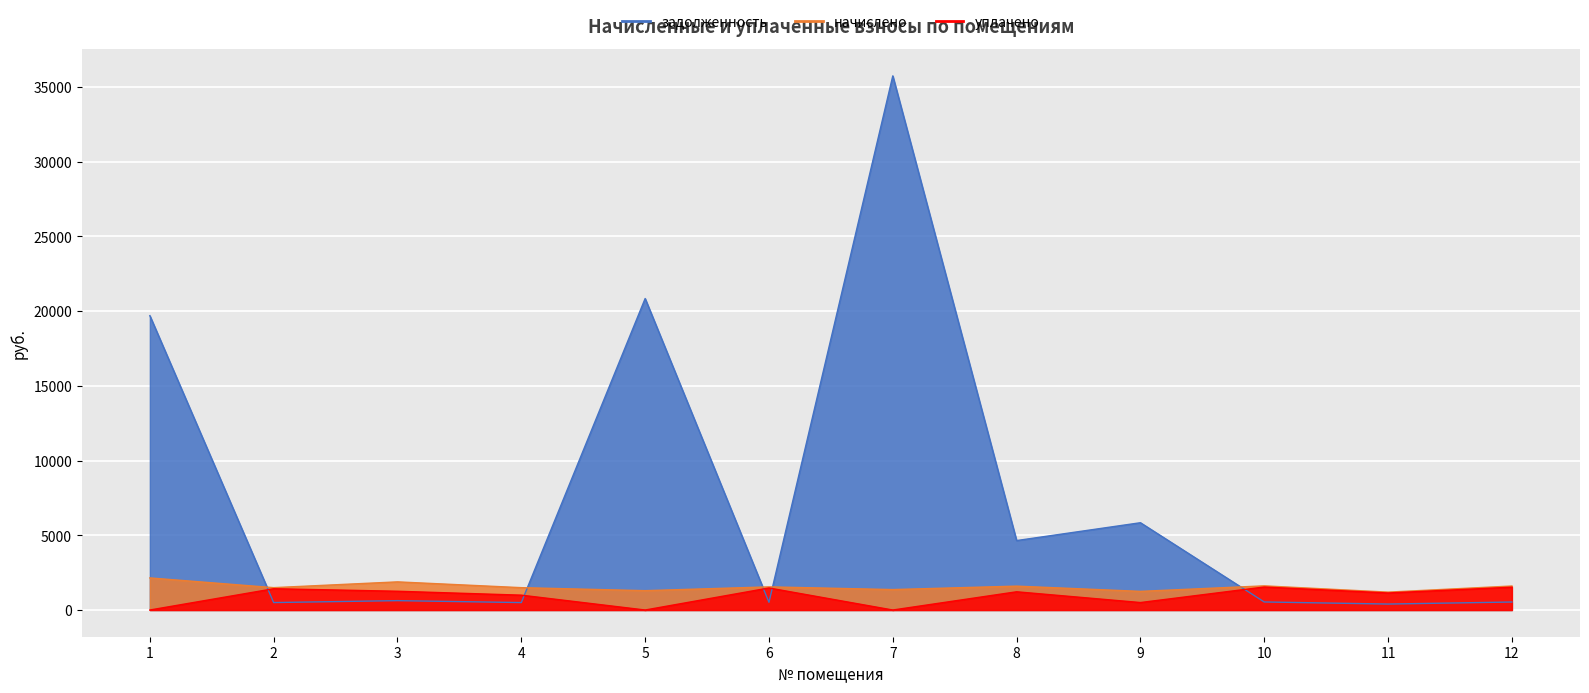

Is it true that задолженность equals 330.3 at 3?

False